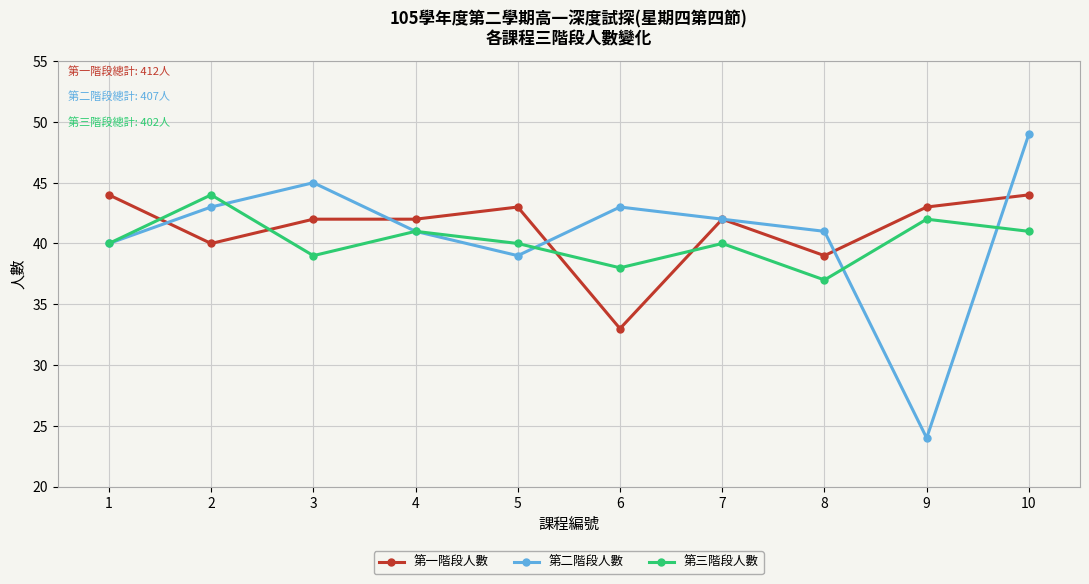

What is the value of the 第三階段人數 point at the 10th from the left?

41